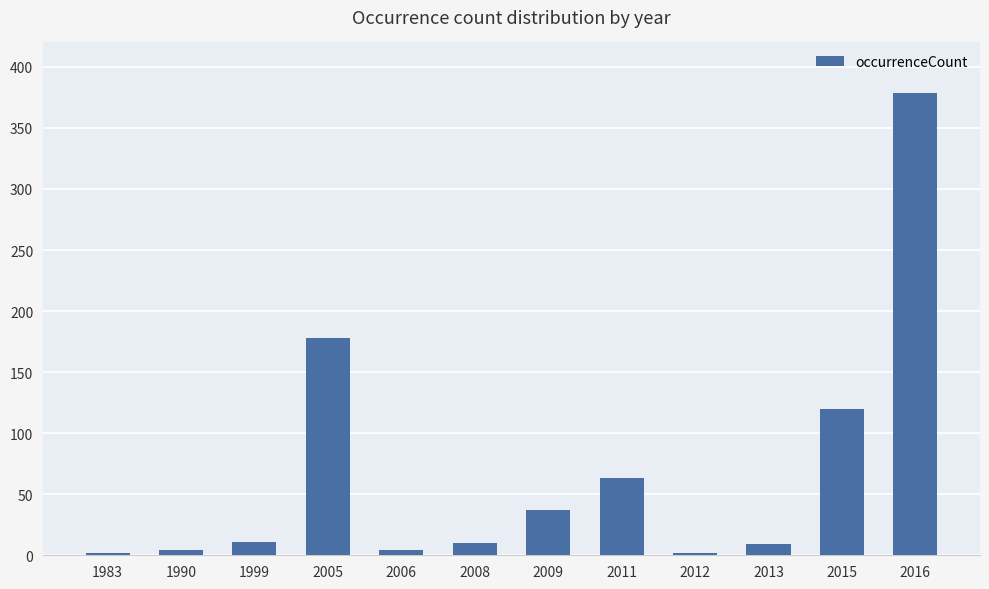

The chart shows a value of 178 at 2005. True or false?

True